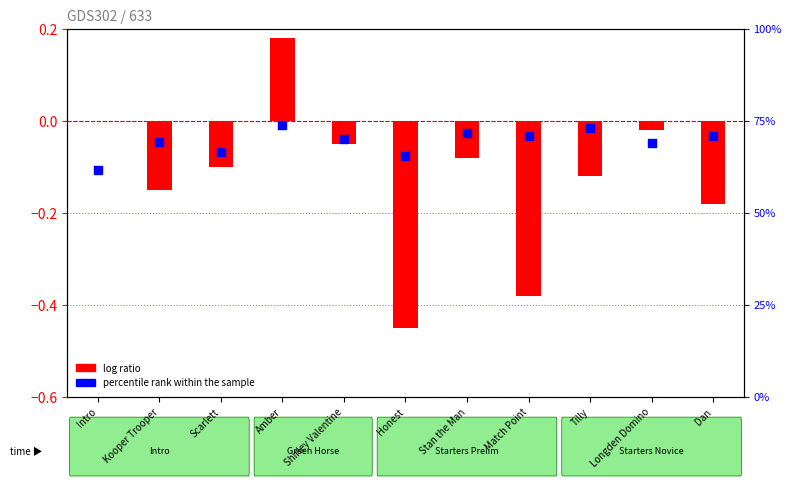

Which series reaches the maximum Y coordinate?

percentile rank within the sample